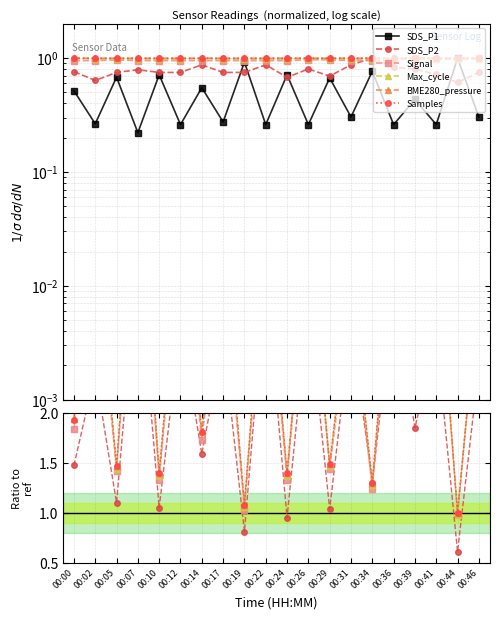

True or false: SDS_P1 and BME280_pressure intersect in this chart.

True